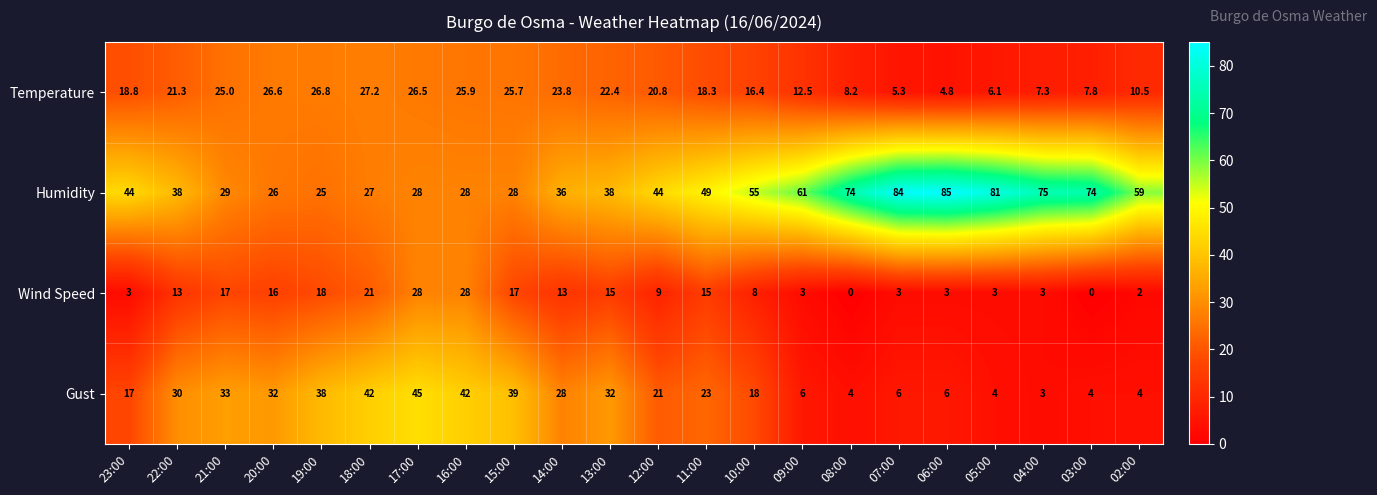

What is the total value across all series at 07:00?

98.3